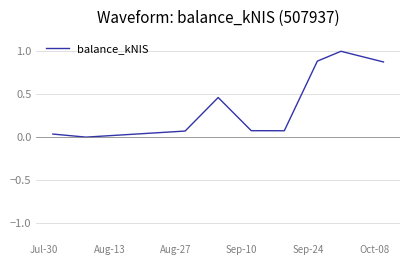

What is the maximum value shown in the chart?

1.0